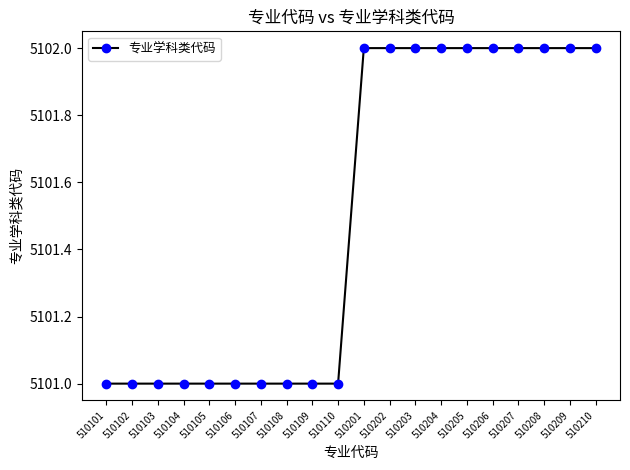

What is the smallest value displayed?

5101